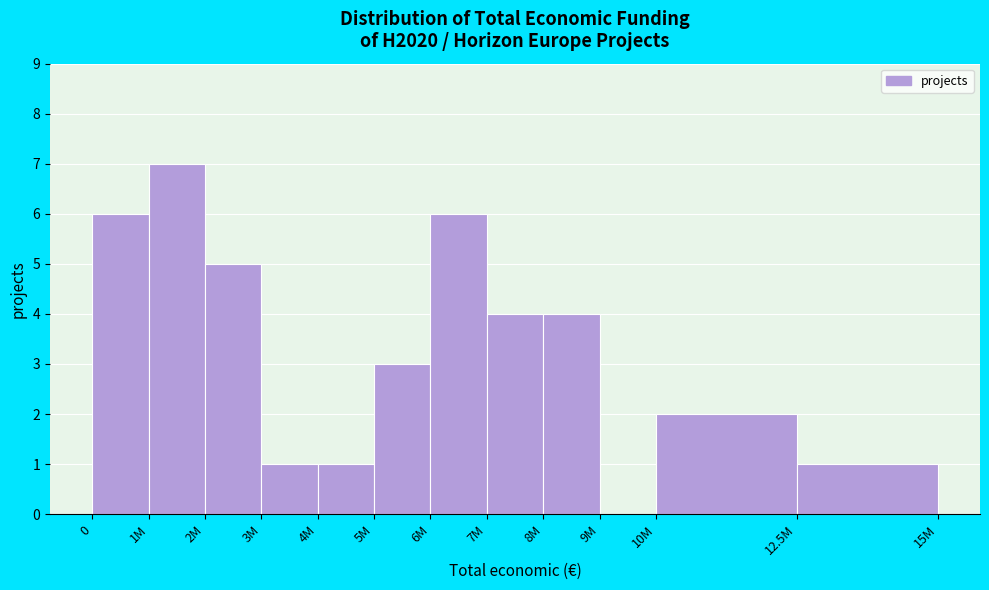

Reading left to right, extract all data points from this chart.

0=6	1M=7	2M=5	3M=1	4M=1	5M=3	6M=6	7M=4	8M=4	9M=0	10M=2	12.5M=1